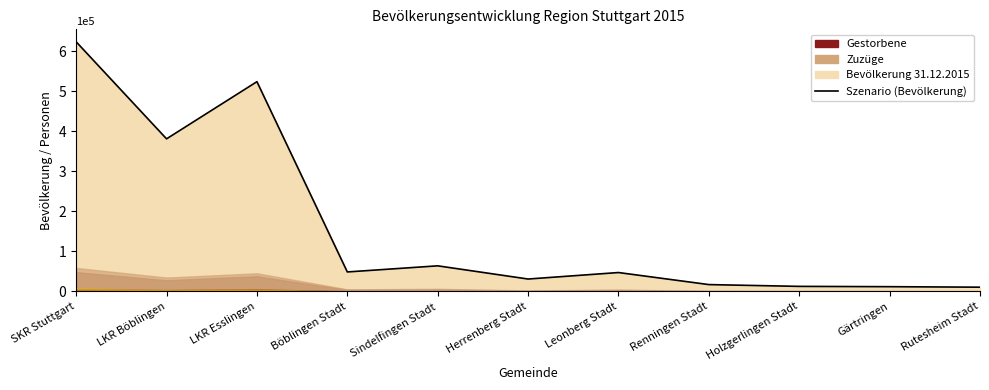

What position from the right is Renningen Stadt?

4